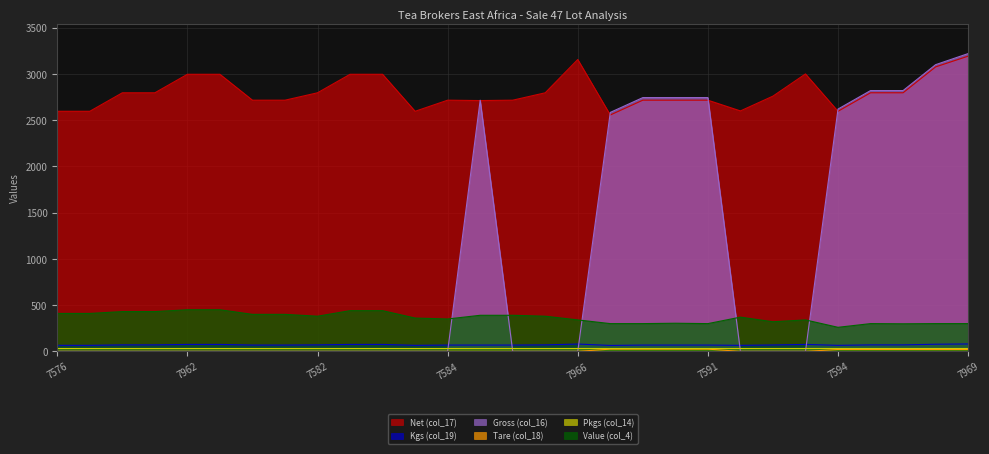

What is the difference between the maximum and minimum values in the Net (col_17) series?

636